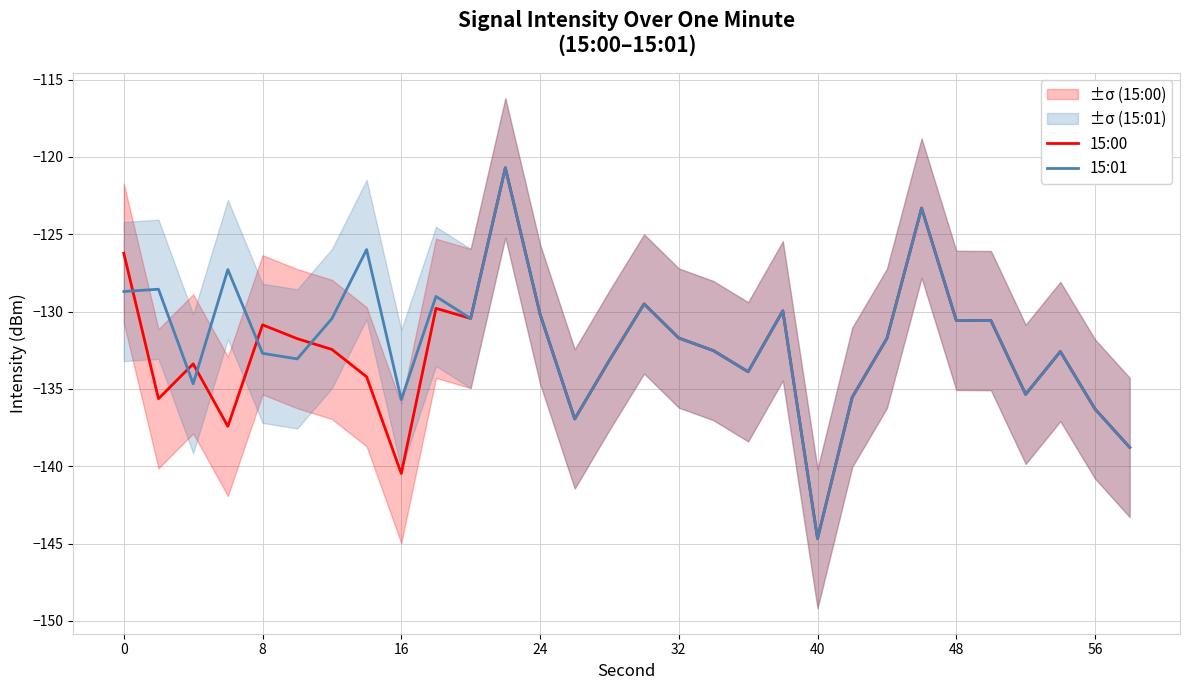

How many lines are shown in the chart?

2